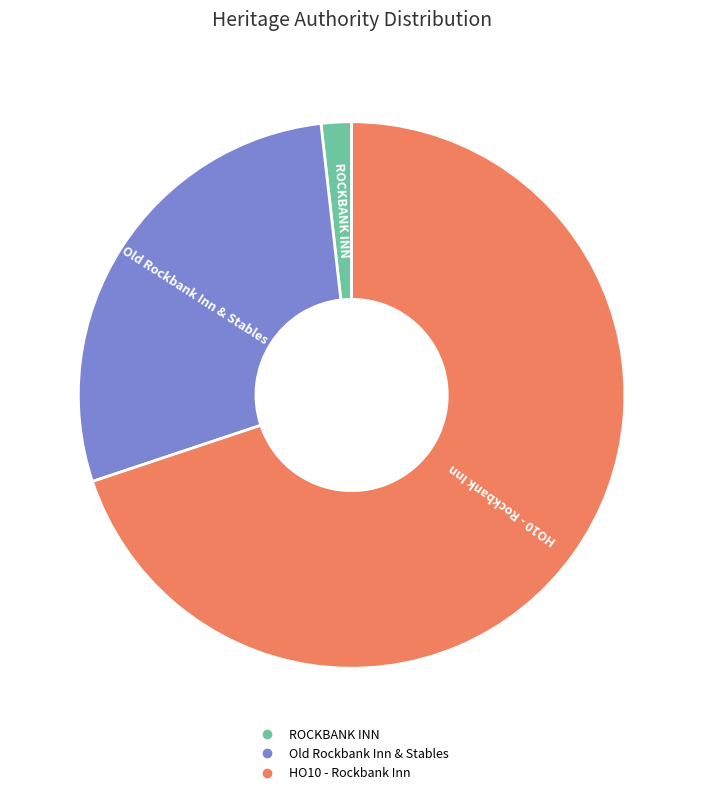

Combined, do Old Rockbank Inn & Stables and ROCKBANK INN account for over 50%?

No